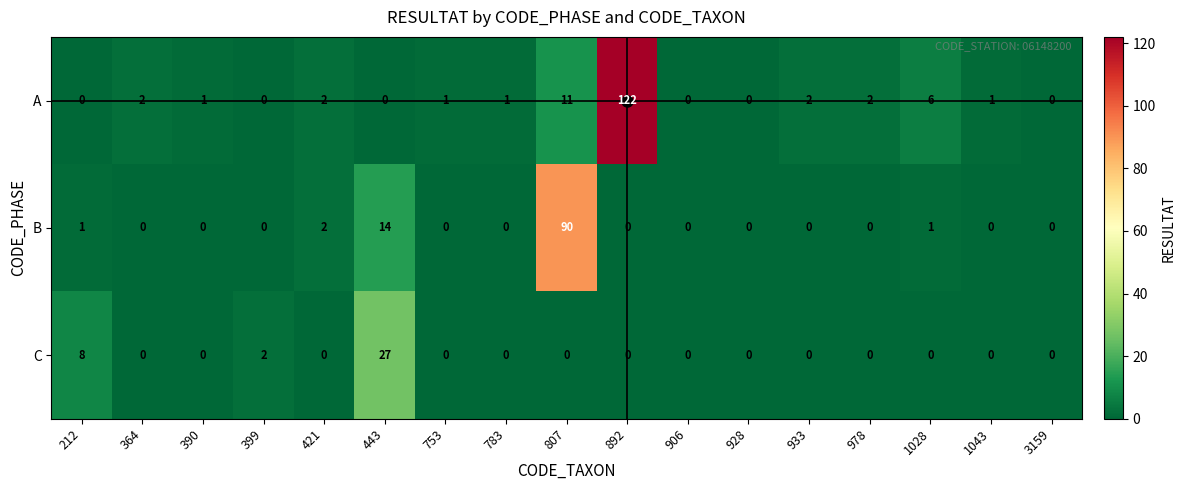

At which category is the sum across all series the highest?

892